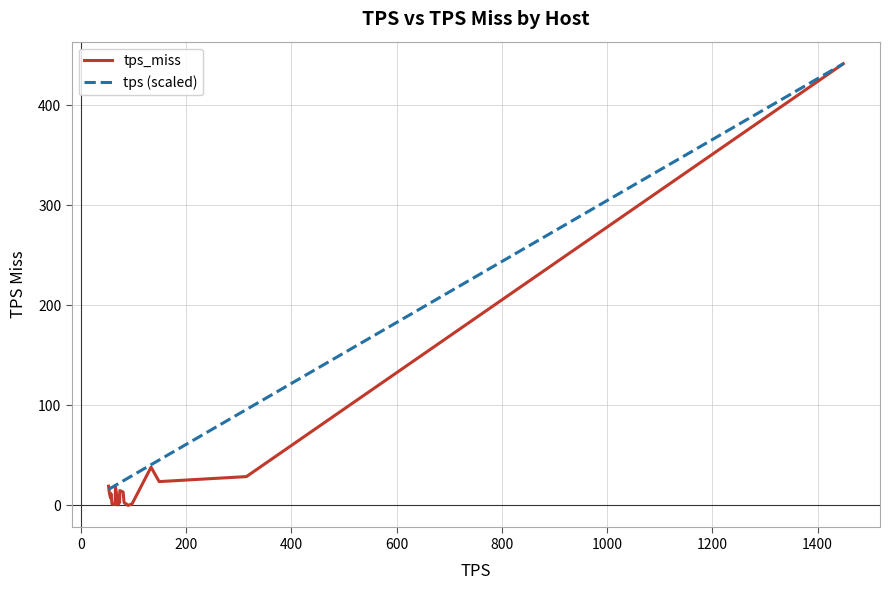

What is the difference between the maximum and second lowest values in the tps (scaled) series?

424.8